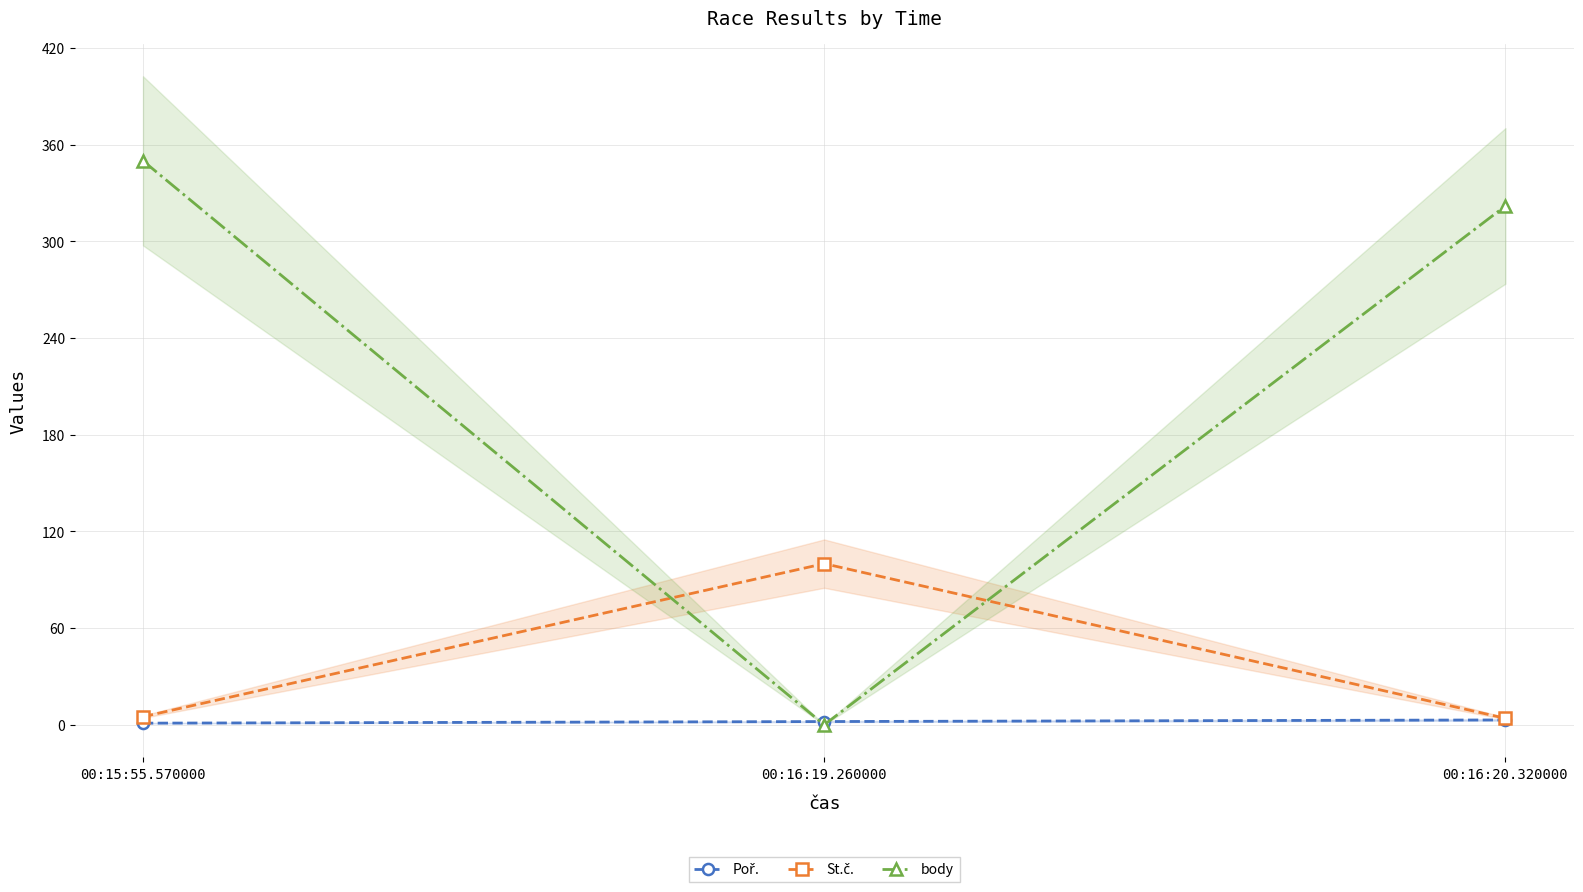

Reading left to right, what are all the values shown in this chart?

Poř.: 00:15:55.570000=1	00:16:19.260000=2	00:16:20.320000=3
St.č.: 00:15:55.570000=5	00:16:19.260000=100	00:16:20.320000=4
body: 00:15:55.570000=350	00:16:19.260000=0	00:16:20.320000=322